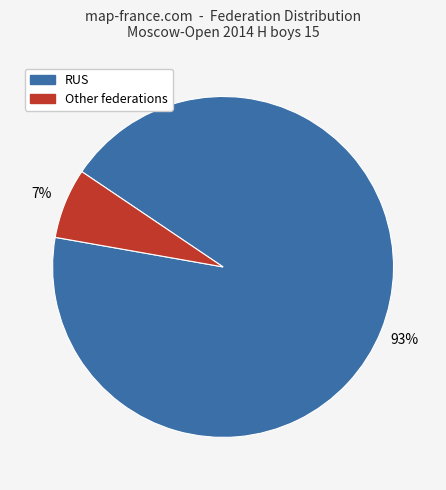

To the nearest percent, what is the average slice percentage?

50%